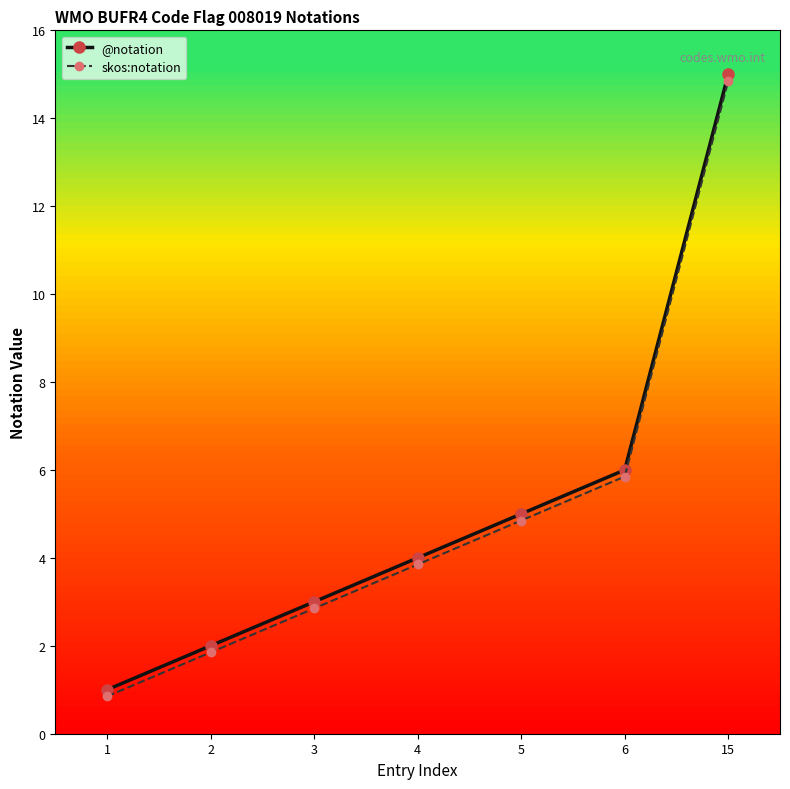

How many data points in skos:notation are above 3?

4